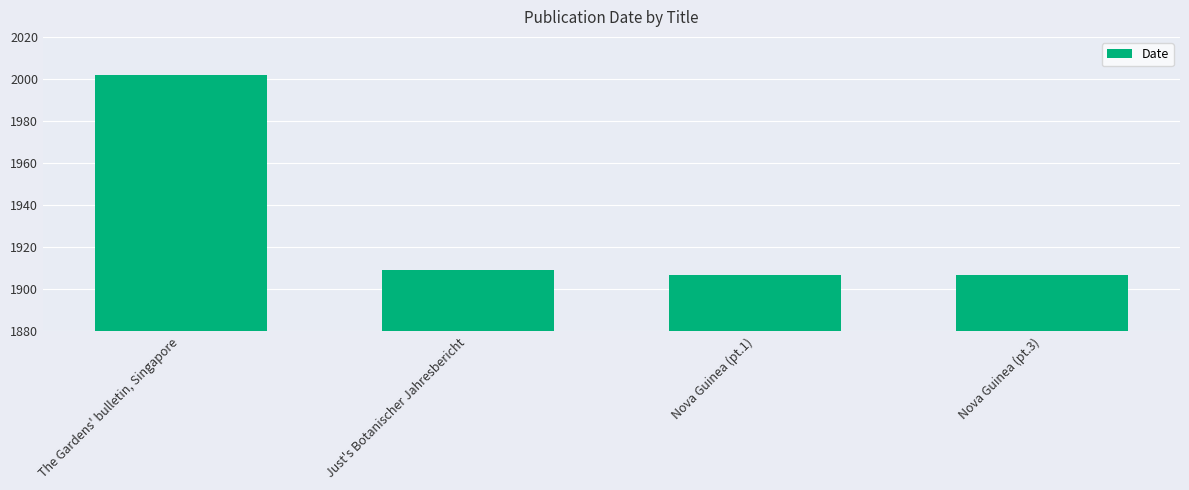

What position from the right is The Gardens' bulletin, Singapore?

4